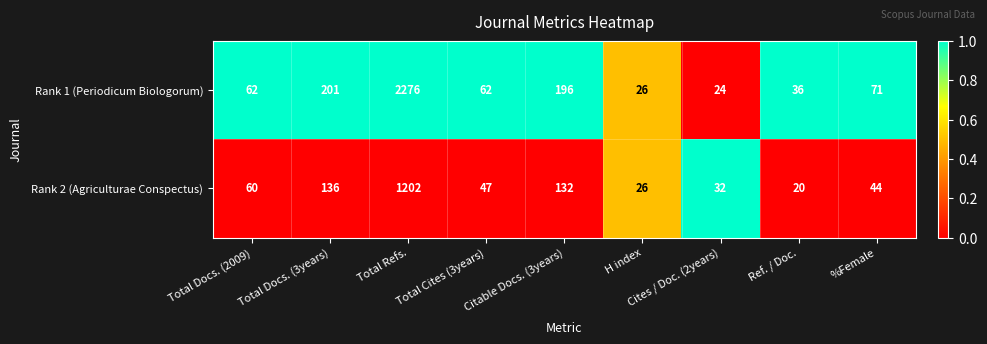

What is the difference between the Rank 1 (Periodicum Biologorum) values at Citable Docs. (3years) and Total Refs.?

2080